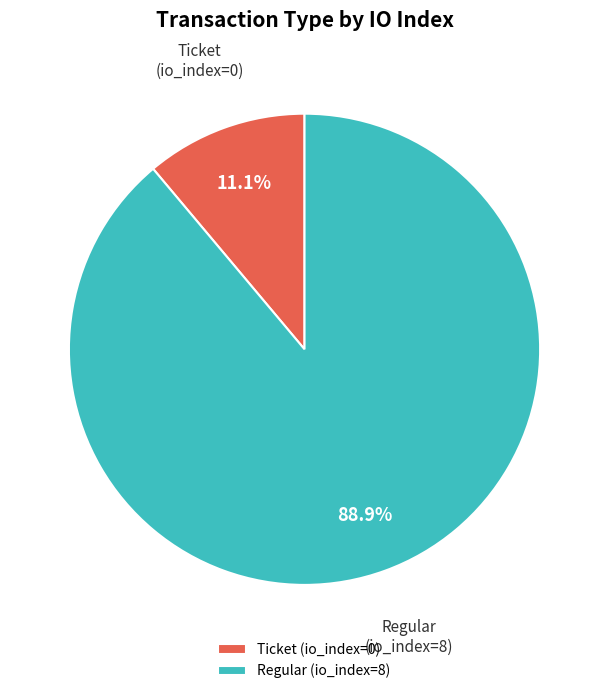

Which category has the smallest portion of the pie?

Ticket